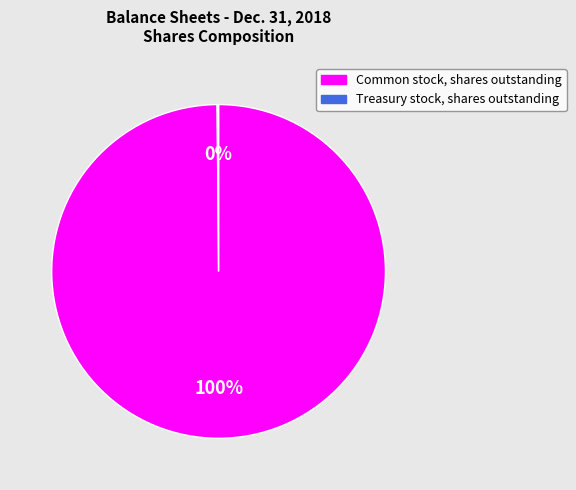

Is there a majority slice in this chart?

Yes